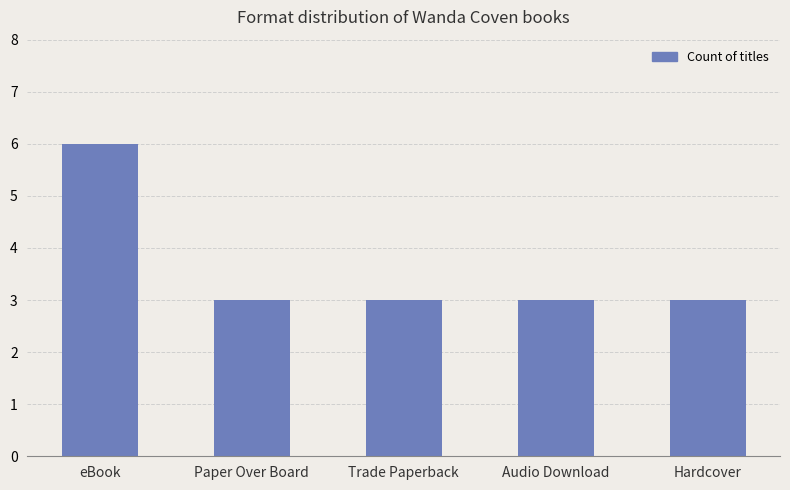

How many values are between 3 and 4?

4